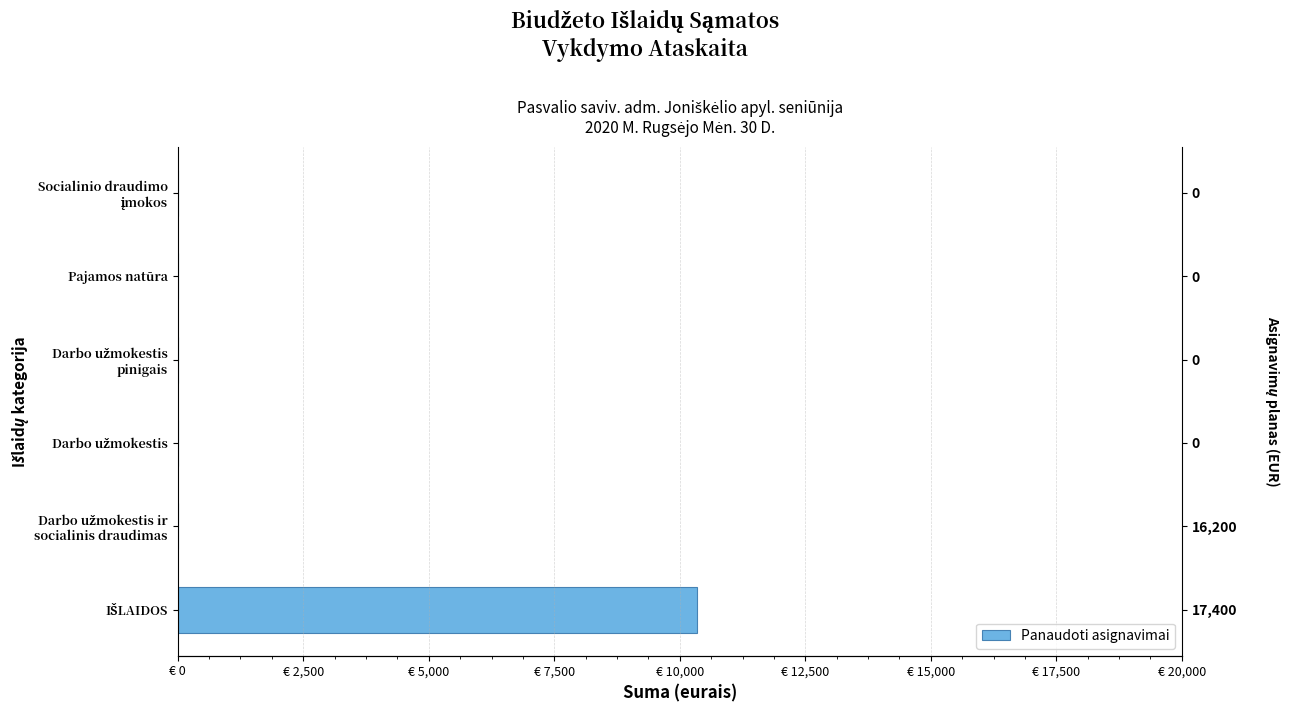

What is the difference between the maximum and minimum values?

10341.4